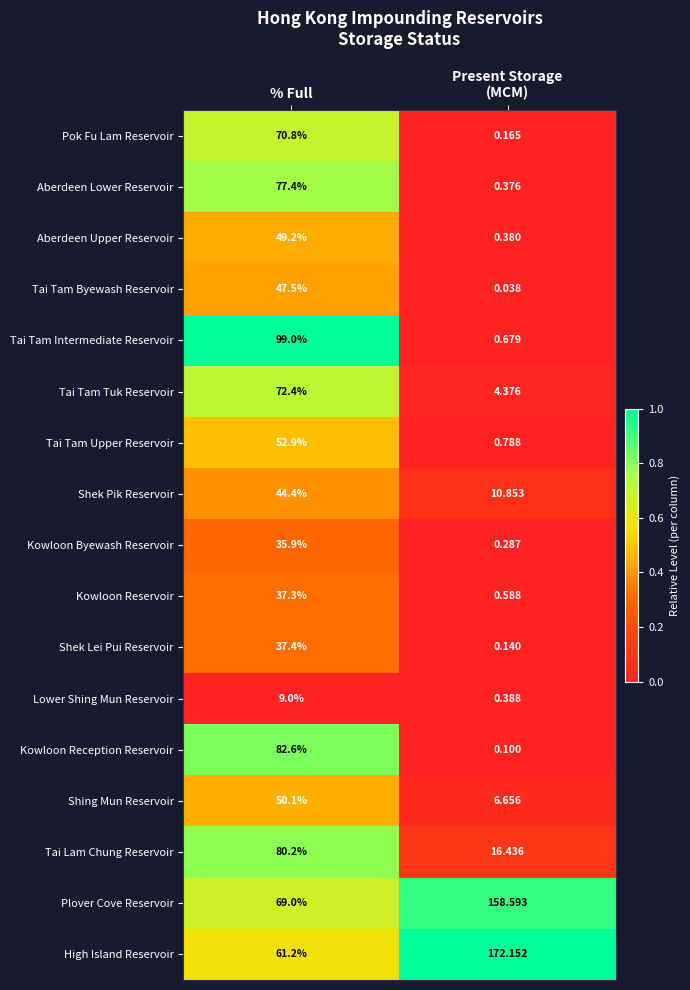

Which series has the widest spread of values?

High Island Reservoir